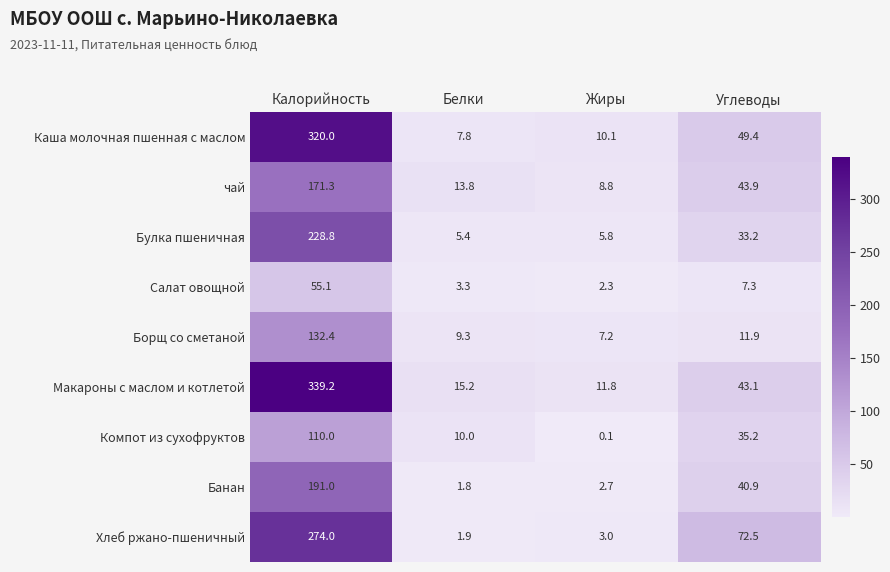

The Банан series shows 191.0 at Калорийность. True or false?

True